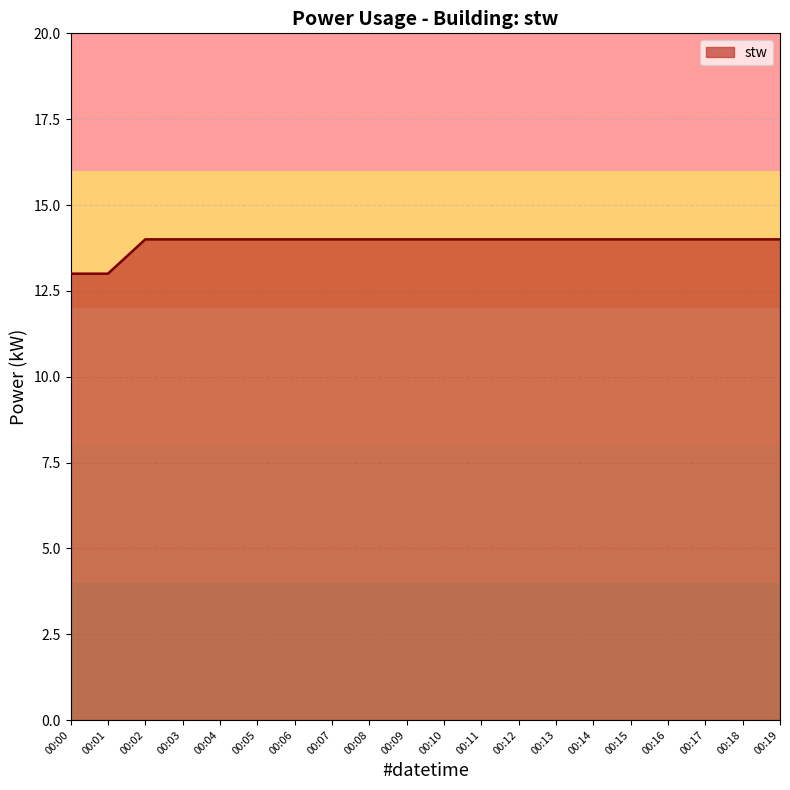

True or false: the data shows 9 at 00:11.

False